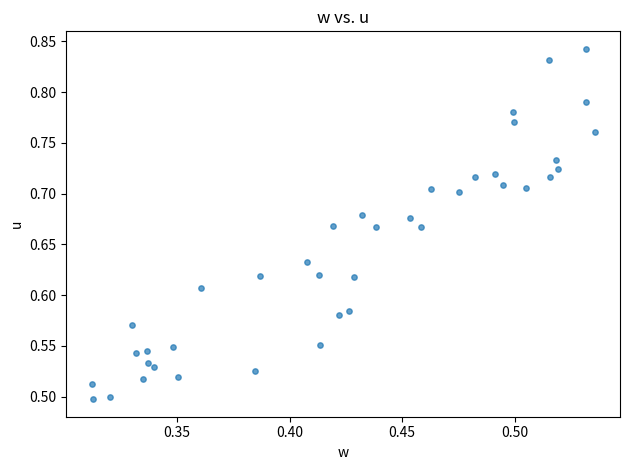

What is the range of Y values (max minus min)?

0.3